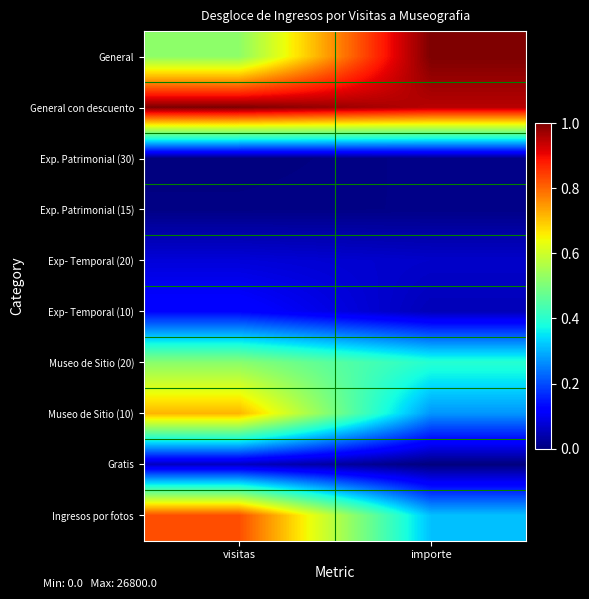

At which category does the chart reach its peak across all series?

importe